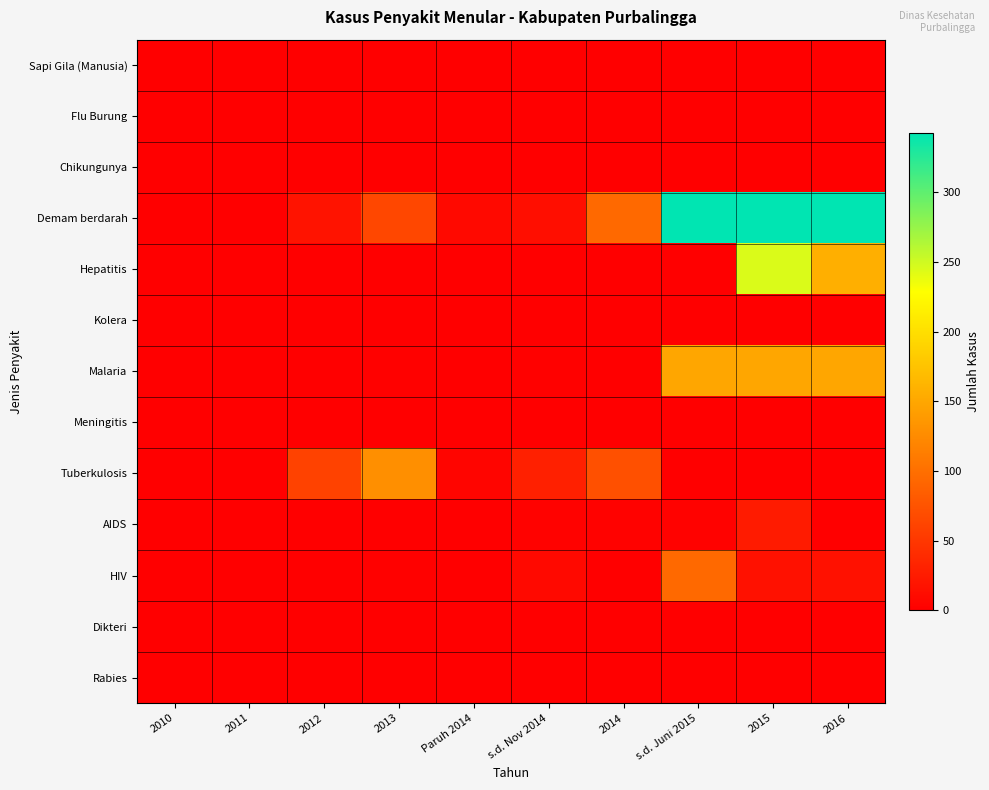

At which category is the sum across all series the highest?

2015